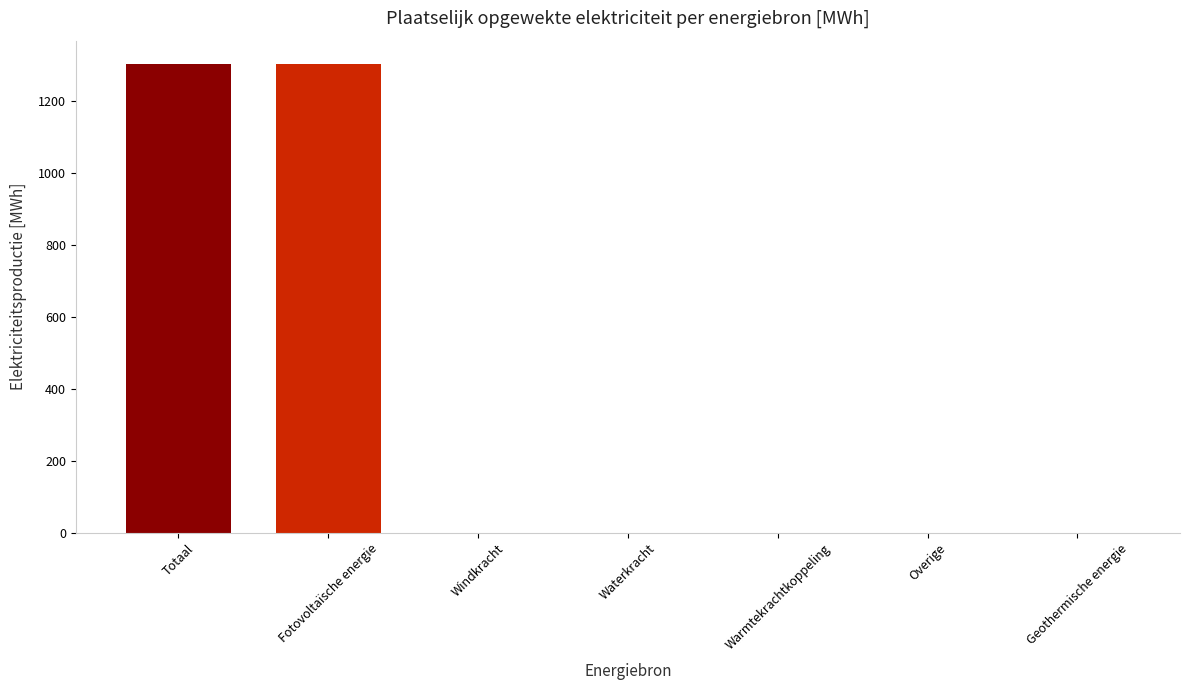

What is the sum of all values?

2602.6